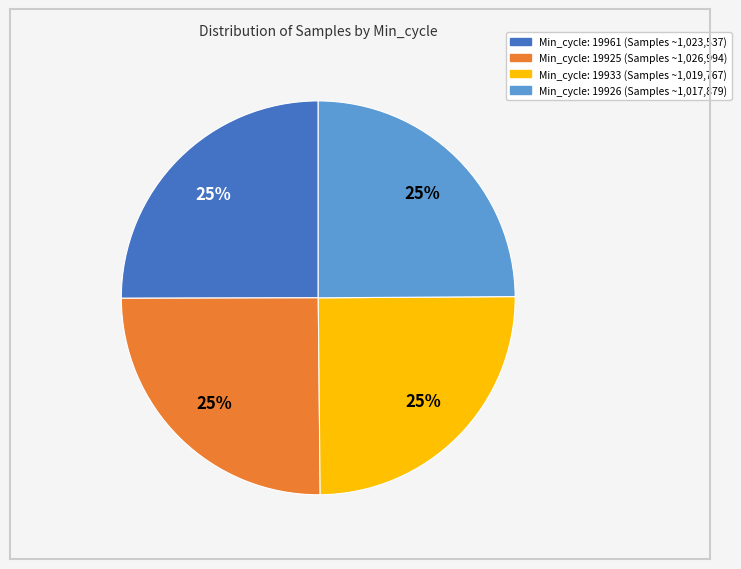

Does any single category account for the majority?

No